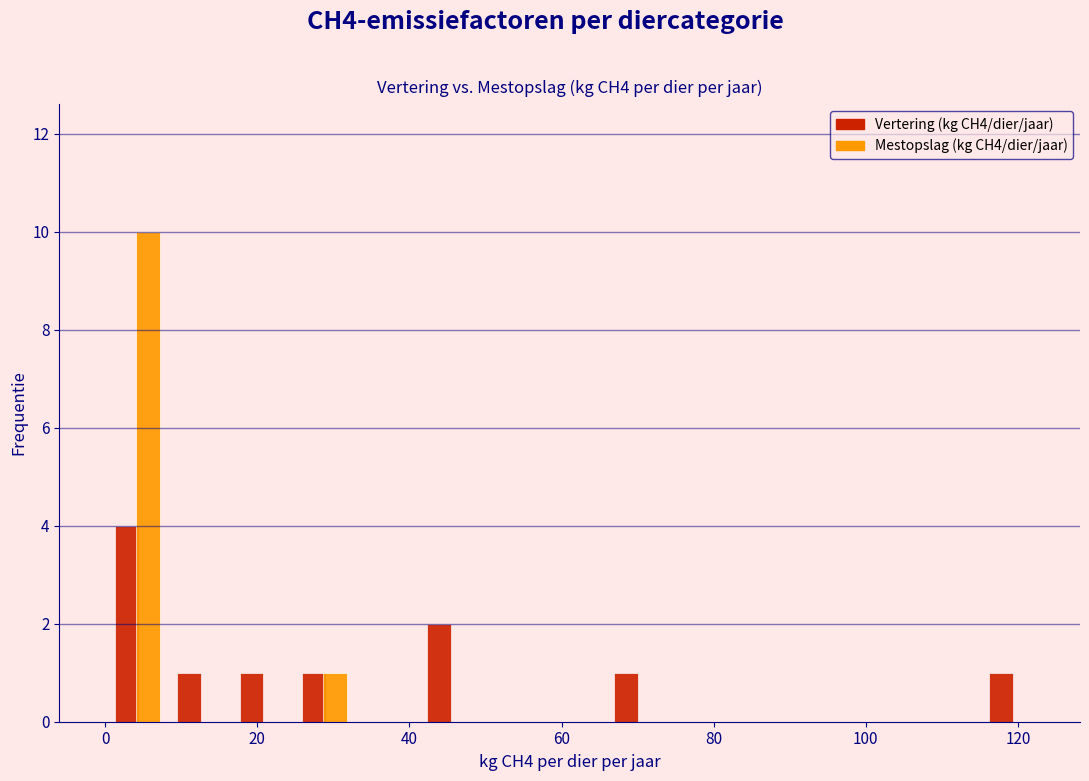

In the Vertering (kg CH4/dier/jaar) series, which range on the x-axis has the tallest bar?

0 to 8